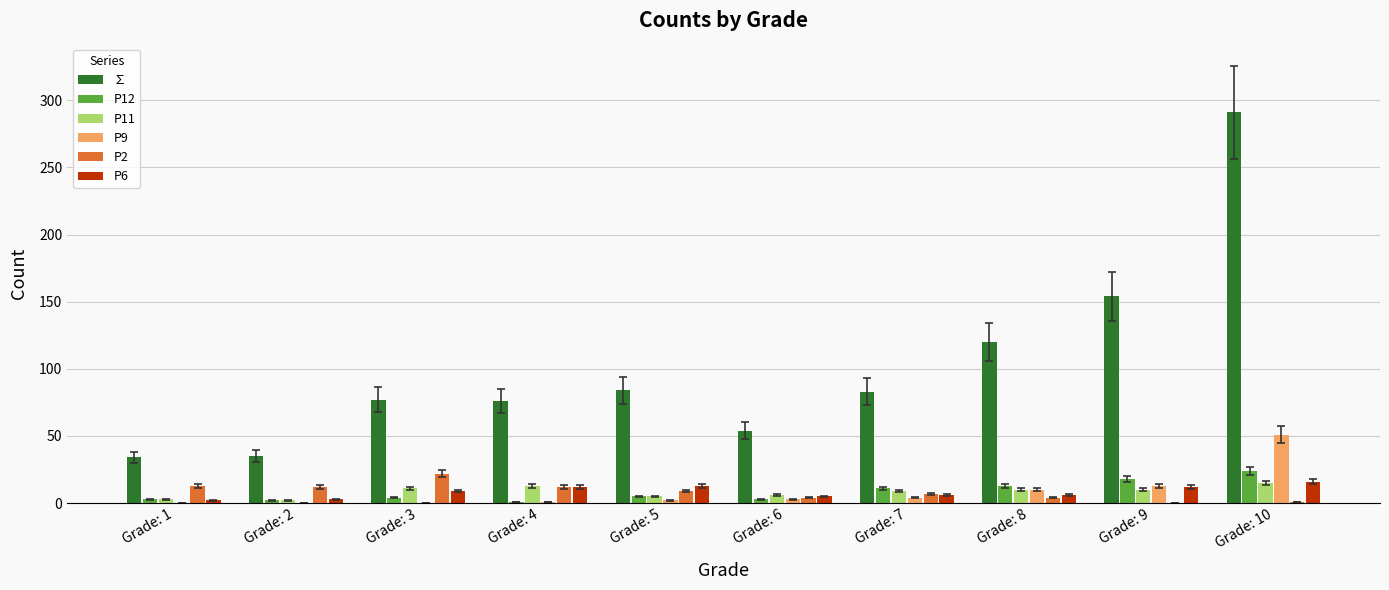

What is the maximum value shown in the chart?

291